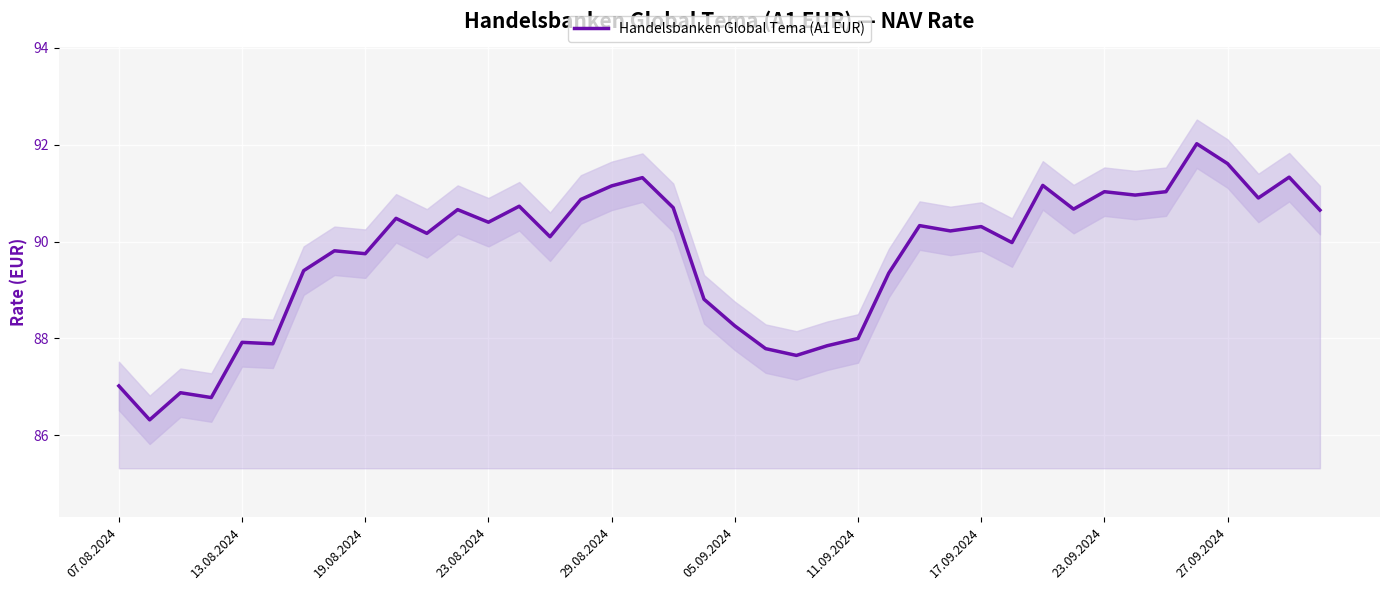

True or false: Handelsbanken Global Tema (A1 EUR) has a value of 146.6 at 05.09.2024.

False